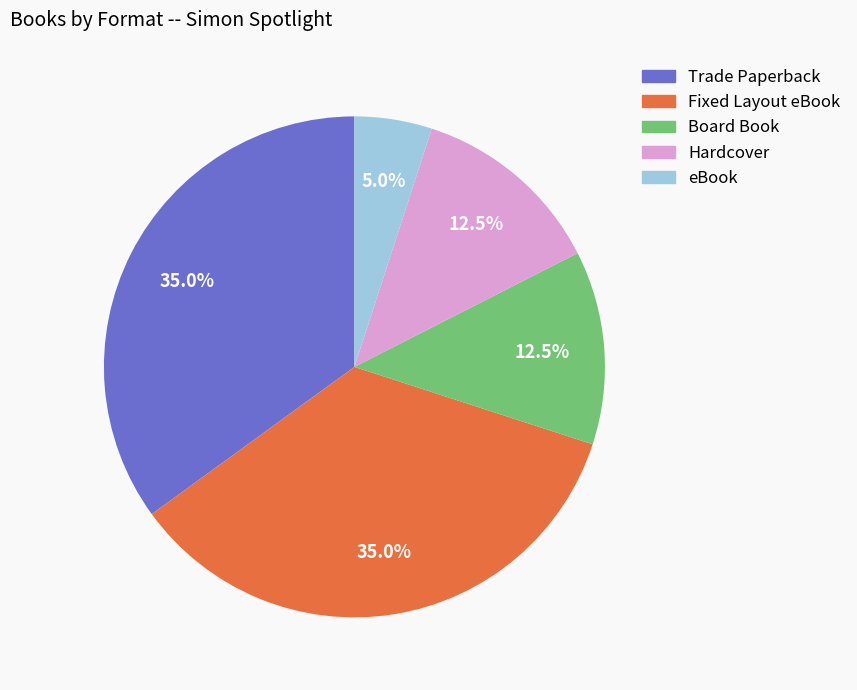

Does Hardcover account for over 50% of the chart?

No